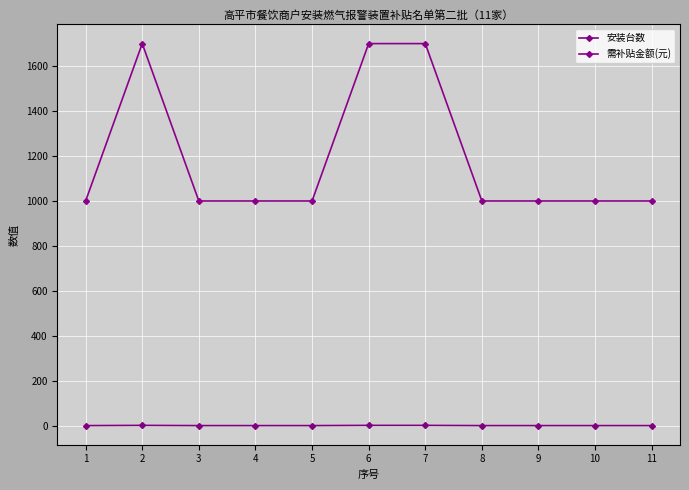

Count the 需补贴金额(元) values in the range 1000 to 1700.

11